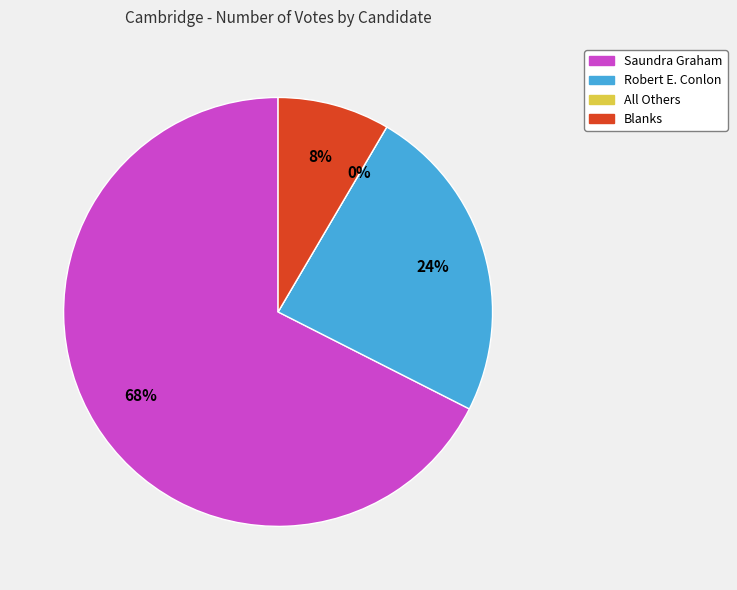

Does Robert E. Conlon represent more than half of the total?

No